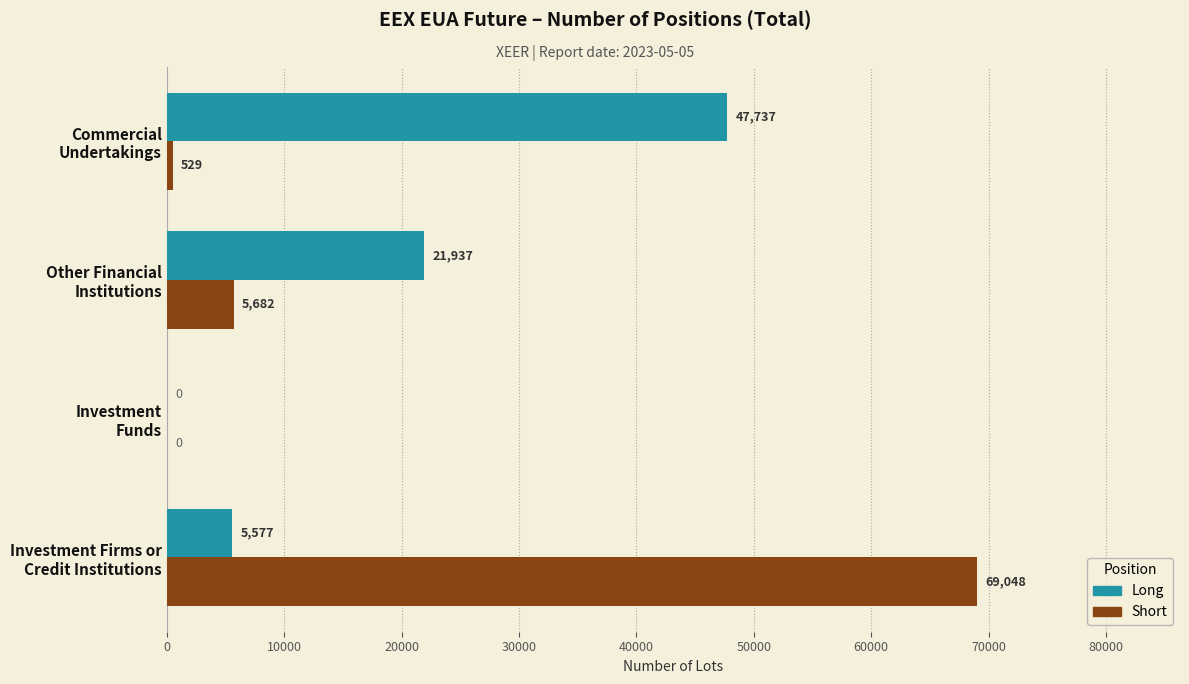

What is the sum of all Short values?

75259